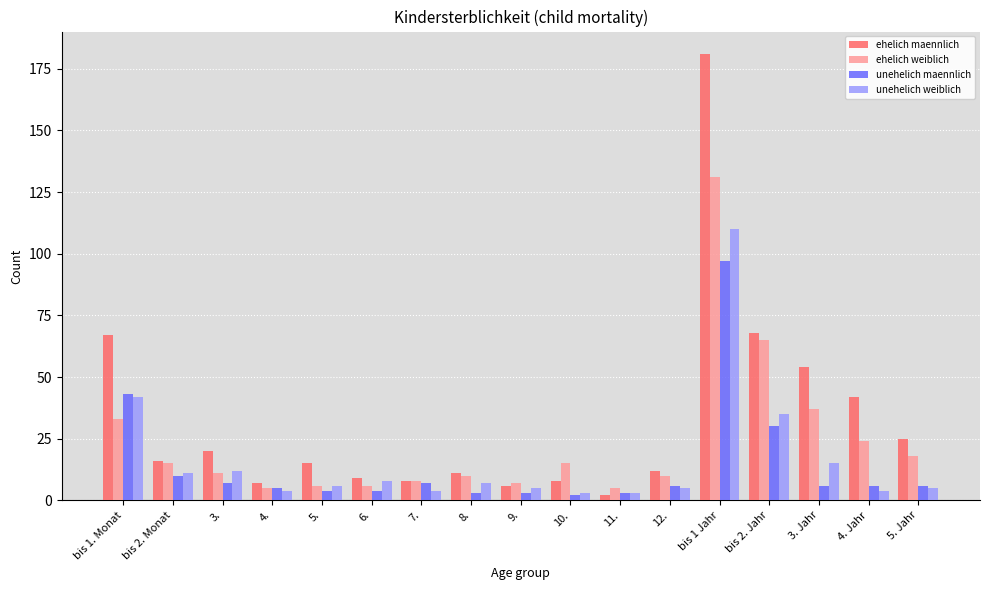

What is the label of the 12th bar from the left?

12.